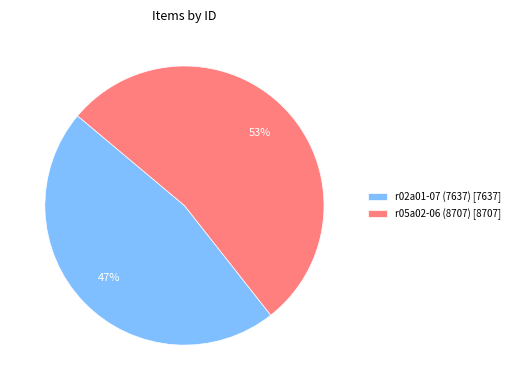

Count the number of slices in the pie.

2